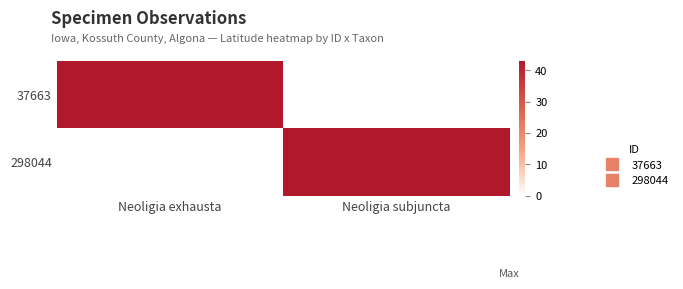

What is the difference between the highest and lowest values at Neoligia exhausta?

43.1